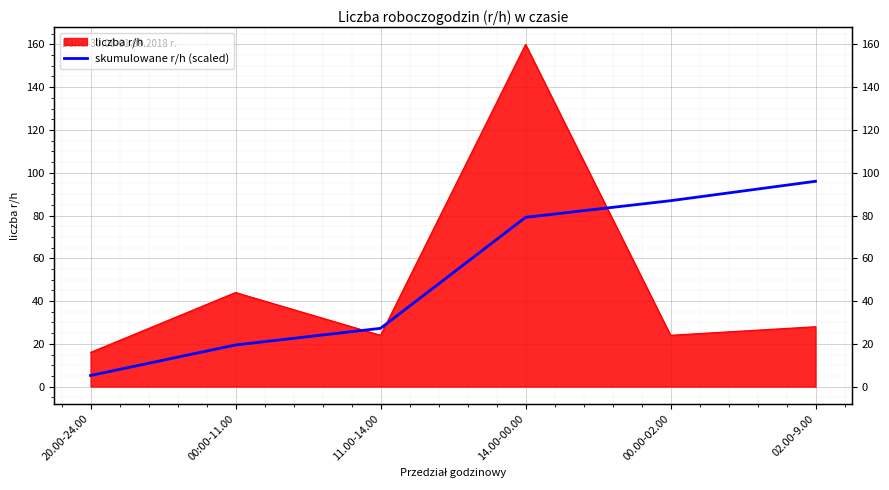

Is it true that the value at 14.00-00.00 is 79.1?

True